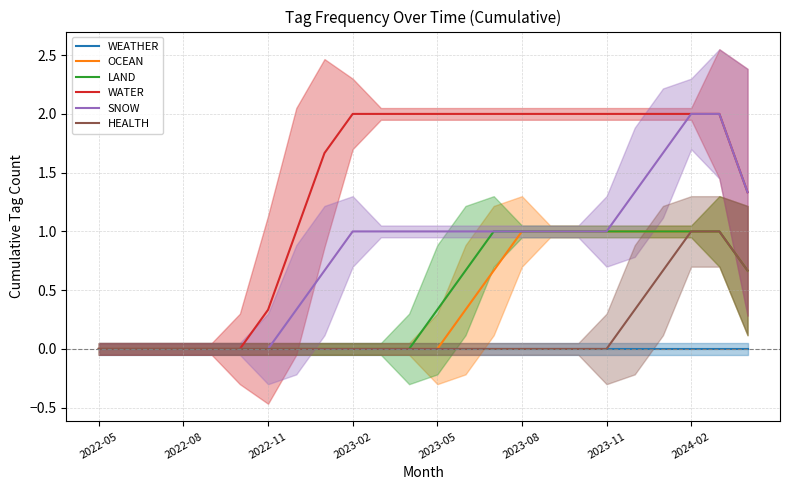

The HEALTH series shows 0.0 at 2023-08. True or false?

True